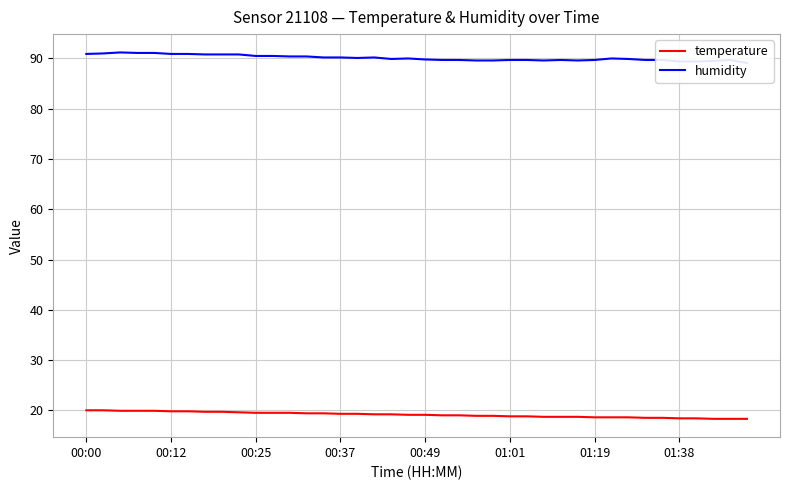

Rank the series by their average value, from lowest to highest.

temperature, humidity